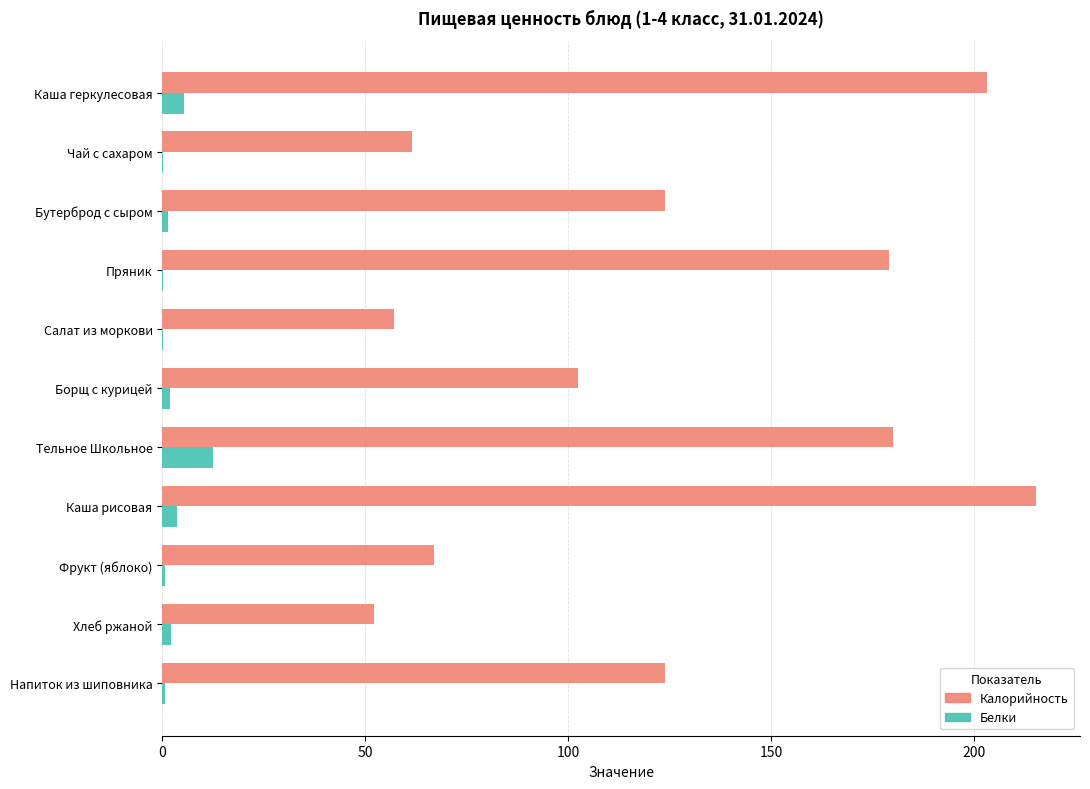

What value does the Белки series have at Тельное Школьное?

12.5